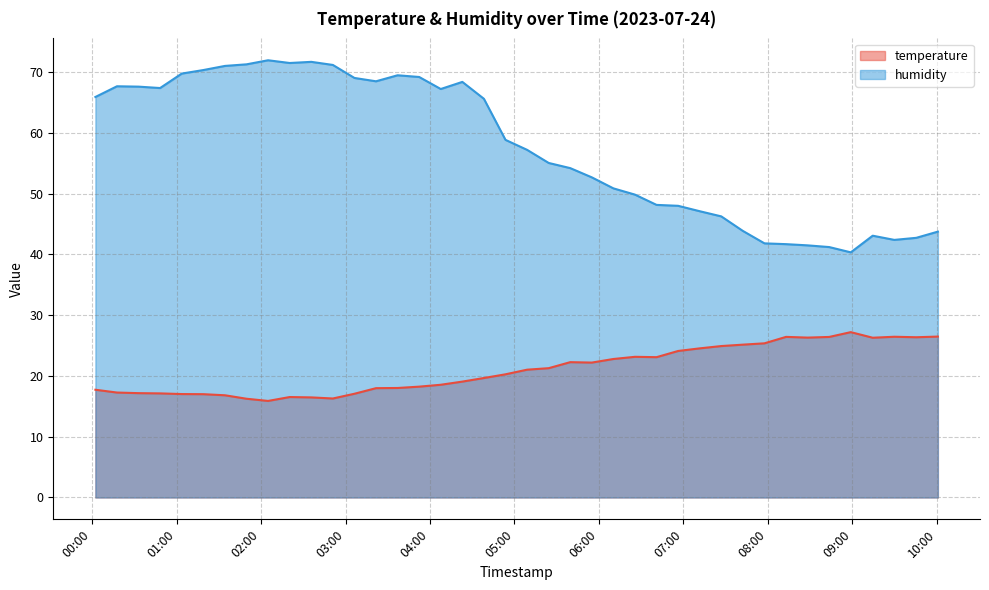

The temperature series shows 21.3 at 2023-07-24T05:24:19. True or false?

True